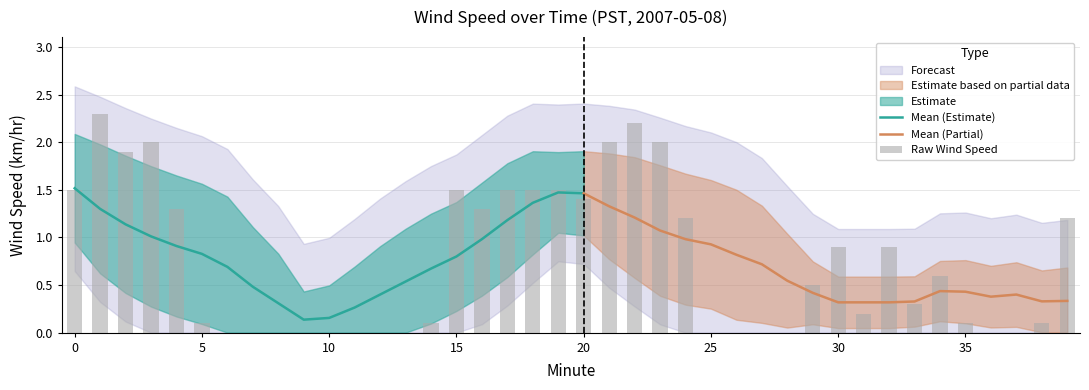

How many positive values does the Min Wind Speed series have?

12